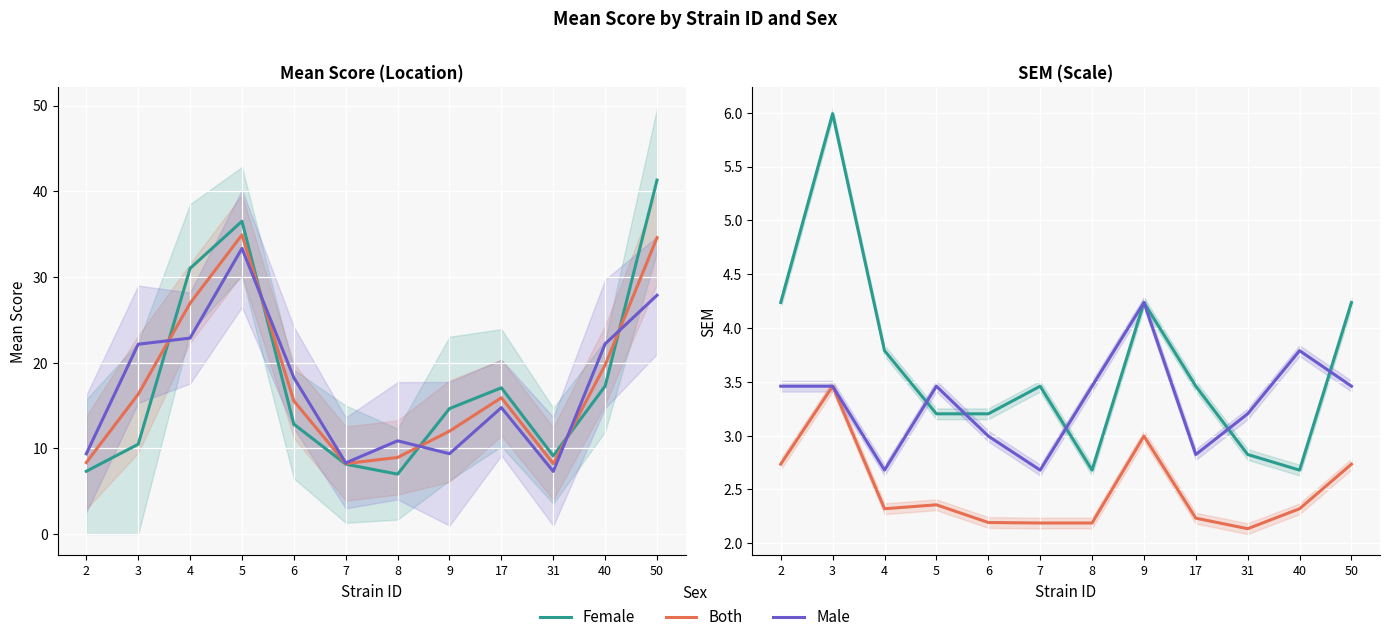

True or false: Female and Male cross at least once.

True